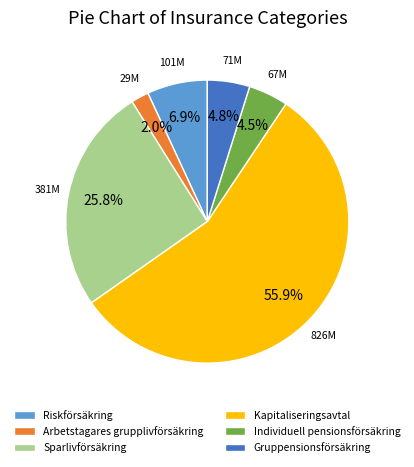

What is the smallest slice in the pie chart?

Arbetstagares grupplivförsäkring